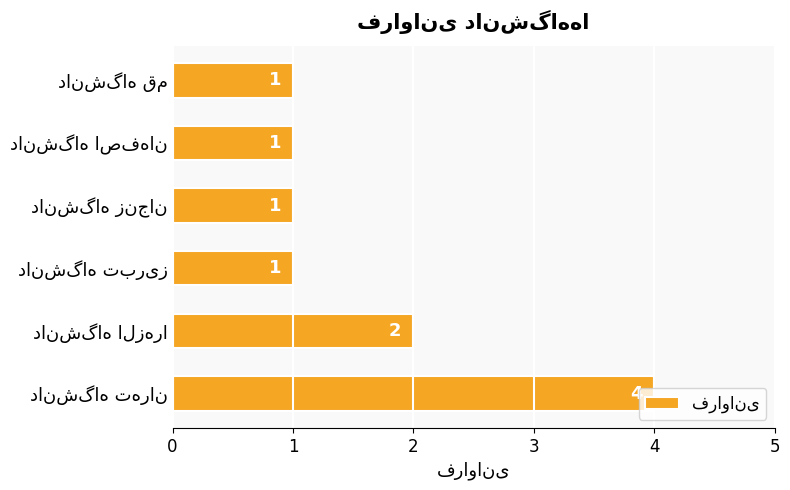

What is the sum of all values?

10